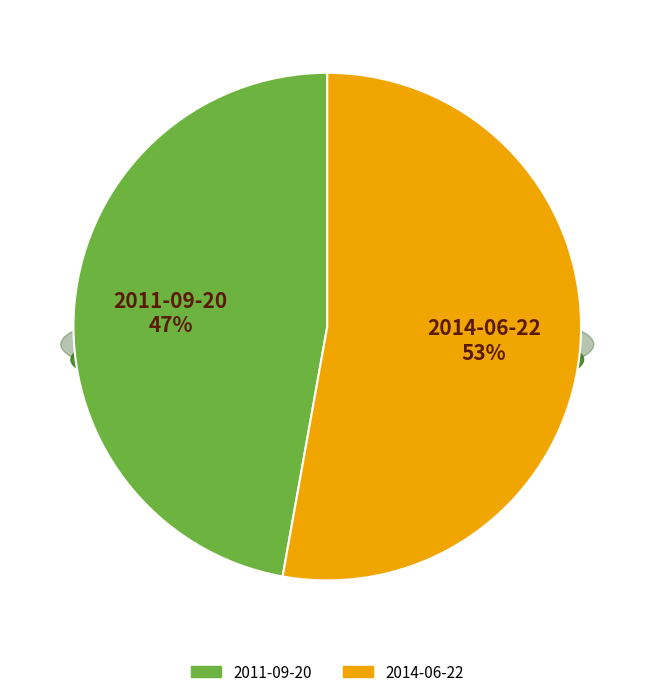

What is the ratio of the value at 2014-06-22 to the value at 2011-09-20?

1.1